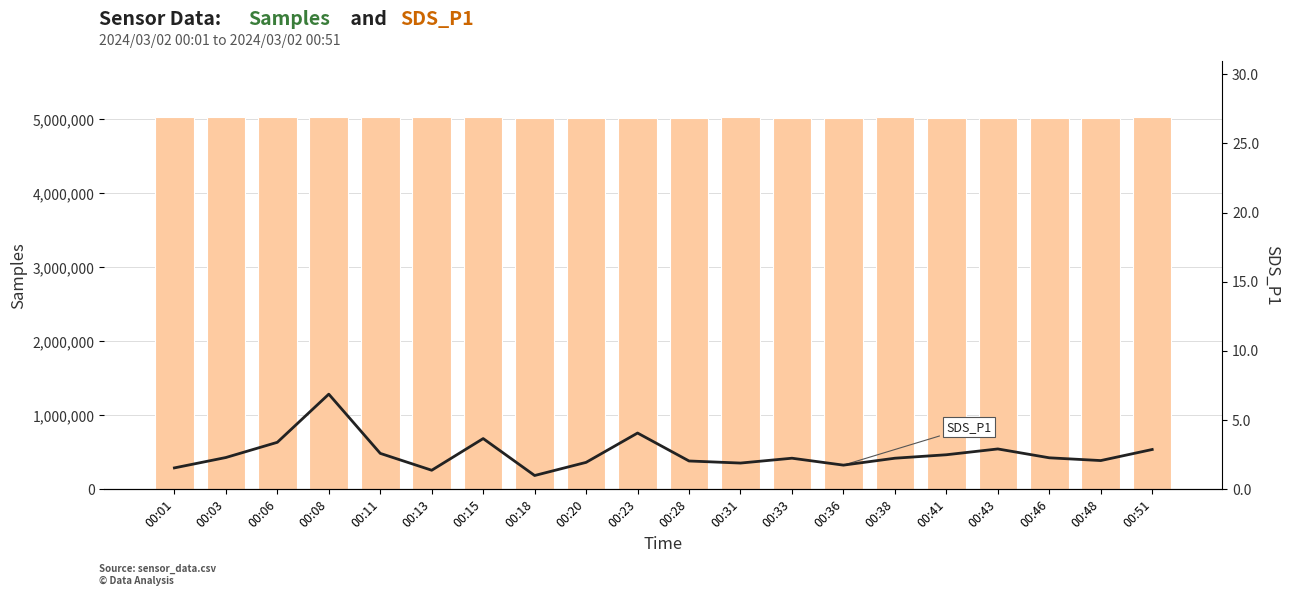

Reading left to right, list all the values displayed in this chart.

Samples: 5032383.0	5032796.0	5032762.0	5030769.0	5029288.0	5025950.0	5028468.0	5024116.0	5019052.0	5024201.0	5020403.0	5028824.0	5018791.0	5019655.0	5025008.0	5021653.0	5023693.0	5014106.0	5022049.0	5024855.0
SDS_P1: 1.6	2.3	3.4	6.9	2.6	1.4	3.7	1.0	1.9	4.1	2.0	1.9	2.2	1.8	2.2	2.5	2.9	2.3	2.1	2.9